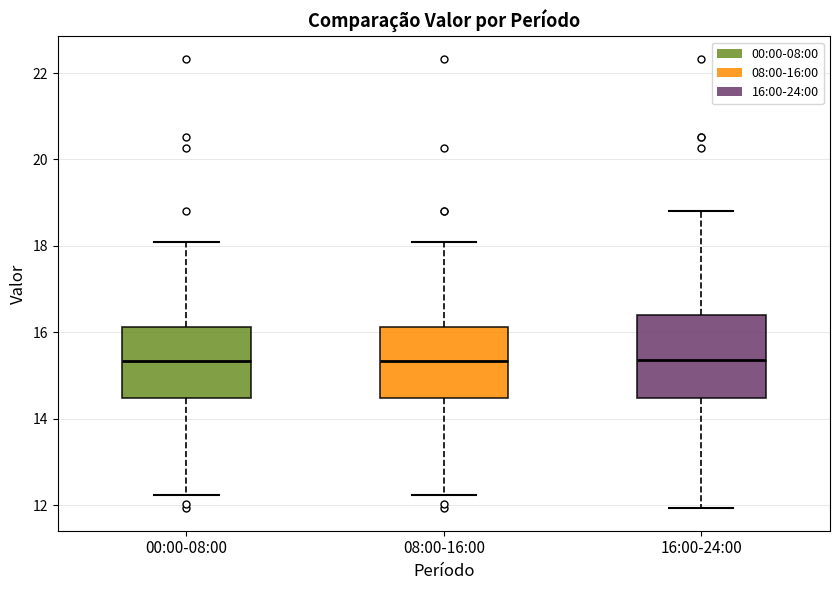

Where does the lower whisker of the box for 16:00-24:00 end on the y-axis? The values are not printed on the chart, so give them approximately, as read against the axis.

12.0